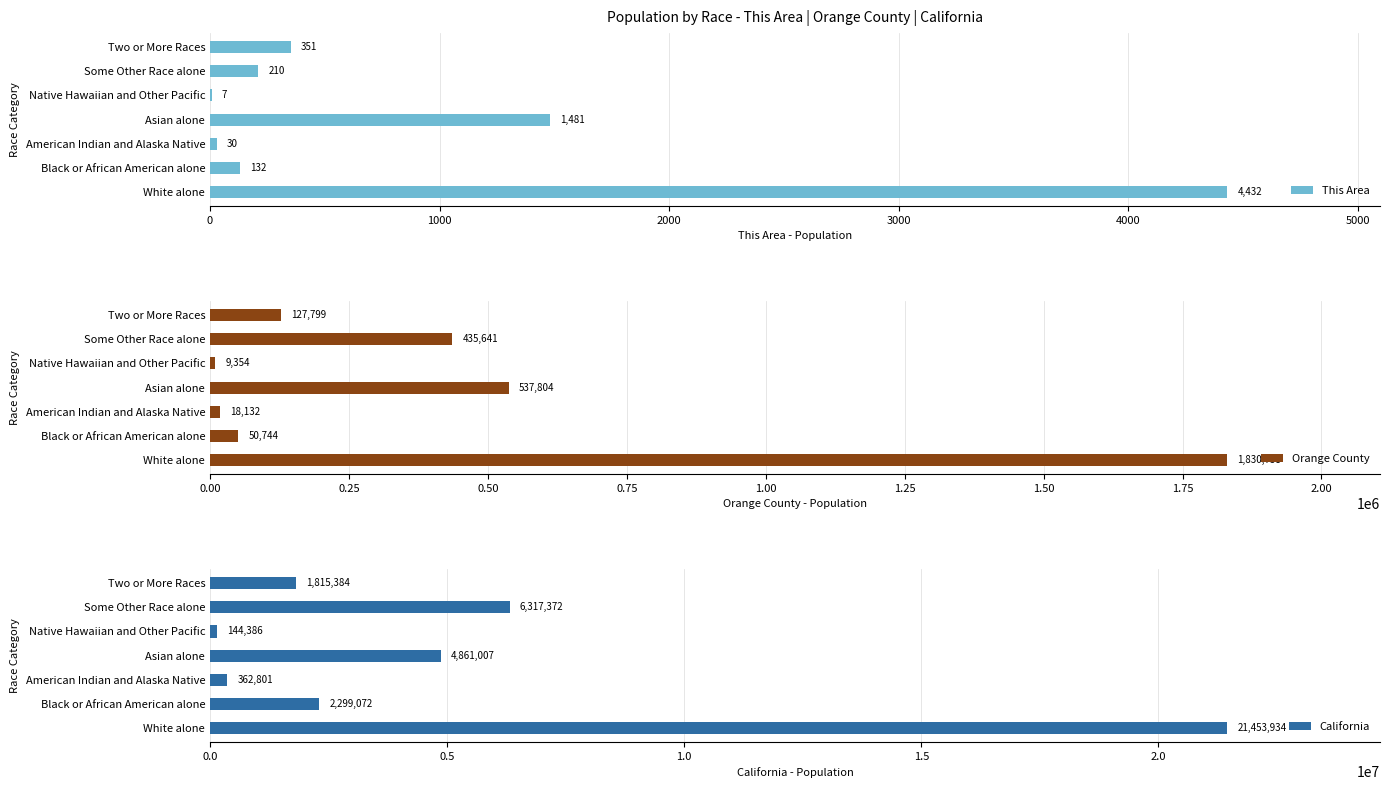

What value does the This Area series have at Native Hawaiian and Other Pacific, to the nearest 10?

10